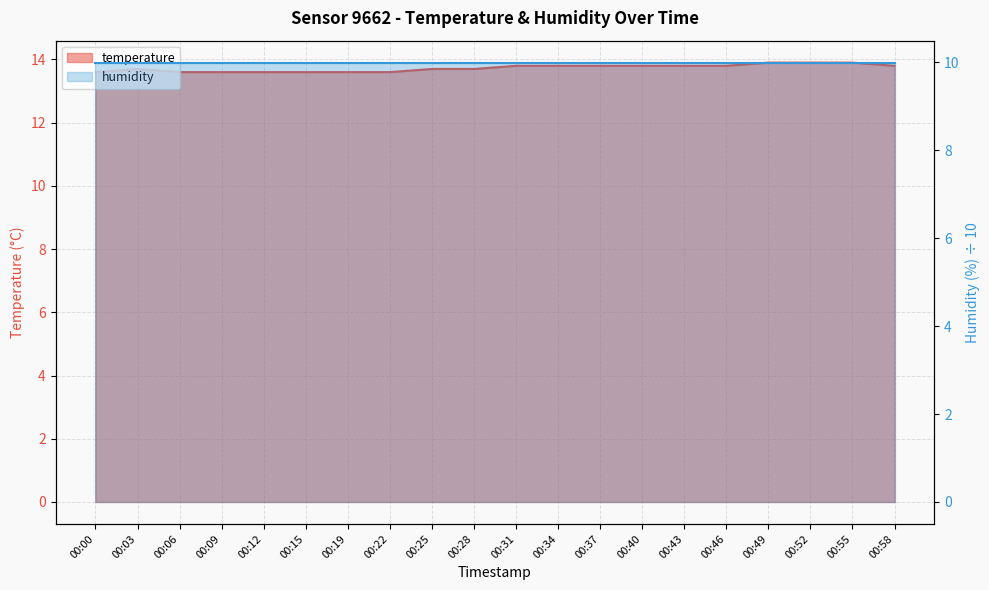

Is it true that the value at 00:00 is 23.3?

False